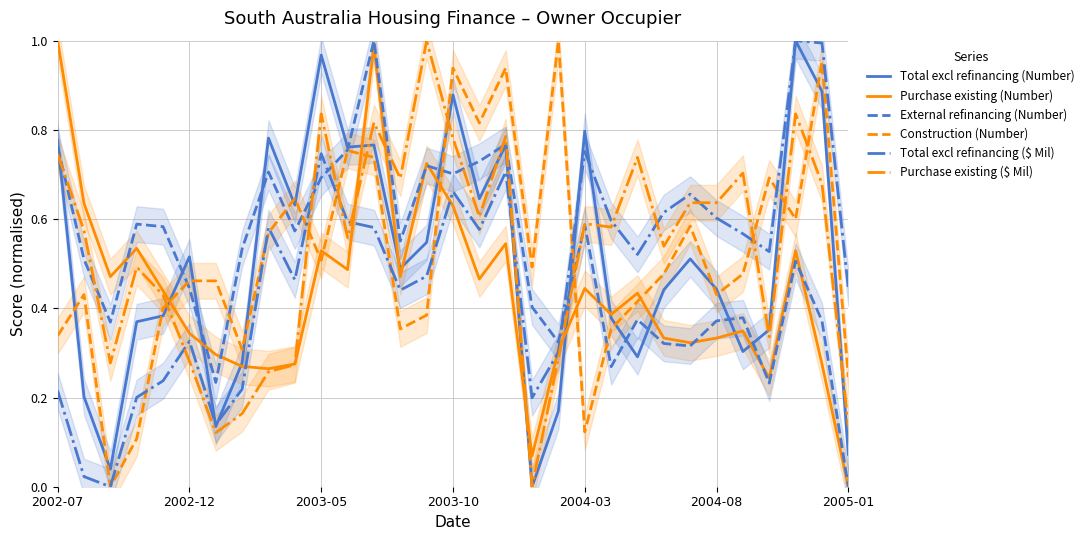

True or false: Purchase existing (Number) has a value of 1.0 at 2002-07.

True